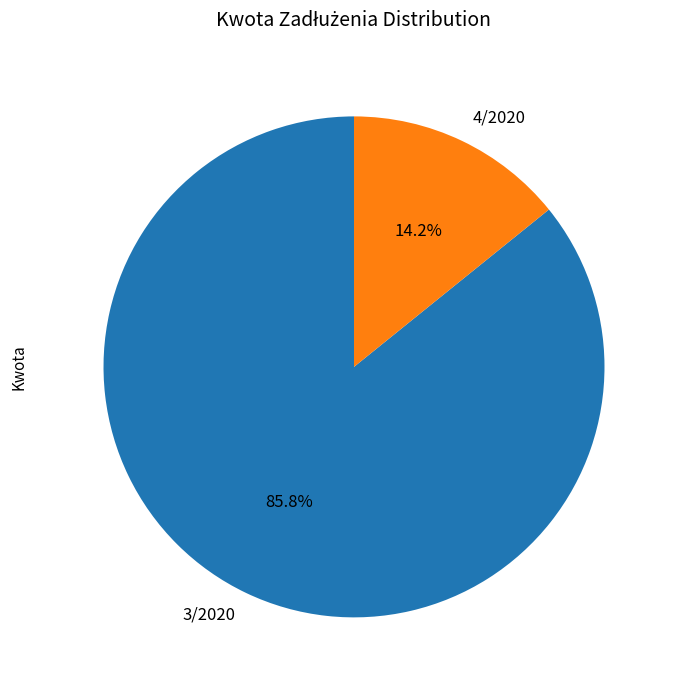

How many segments does this pie chart have?

2